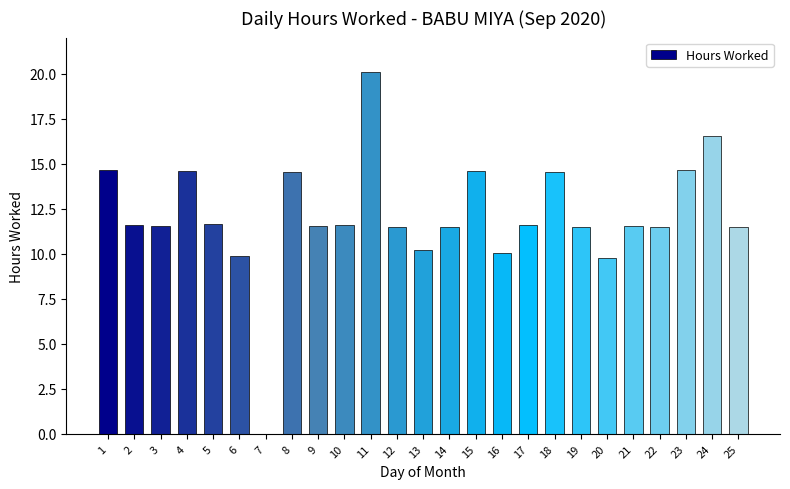

At which category does the chart reach its peak across all series?

11